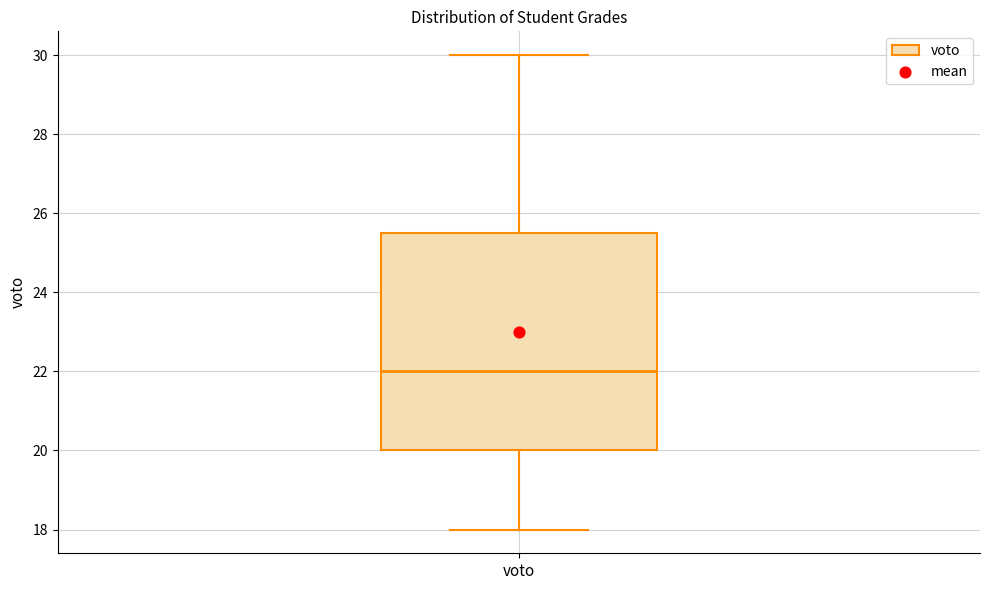

Transcribe this box plot: give where the median line is, the range the box spans, and where the two whiskers end, as read against the y-axis. The values are not printed on the chart, so give them approximately, as read against the axis.

median 22.0, box 20.0 to 25.6, whiskers 18.0 to 30.0